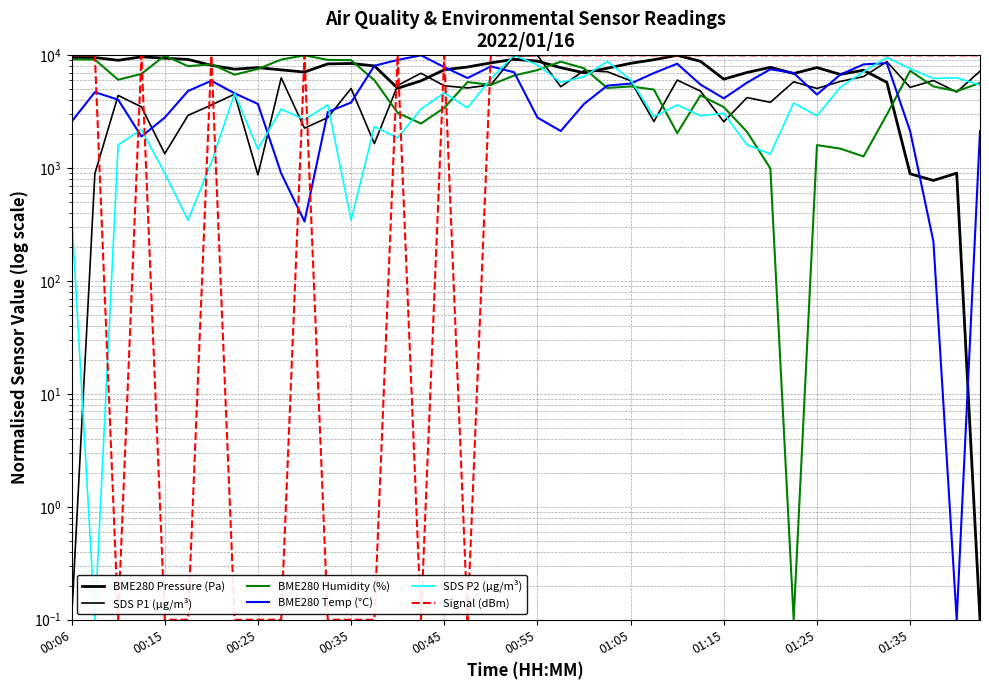

What value does the BME280 Pressure (Pa) series have at 00:06?

9565.9